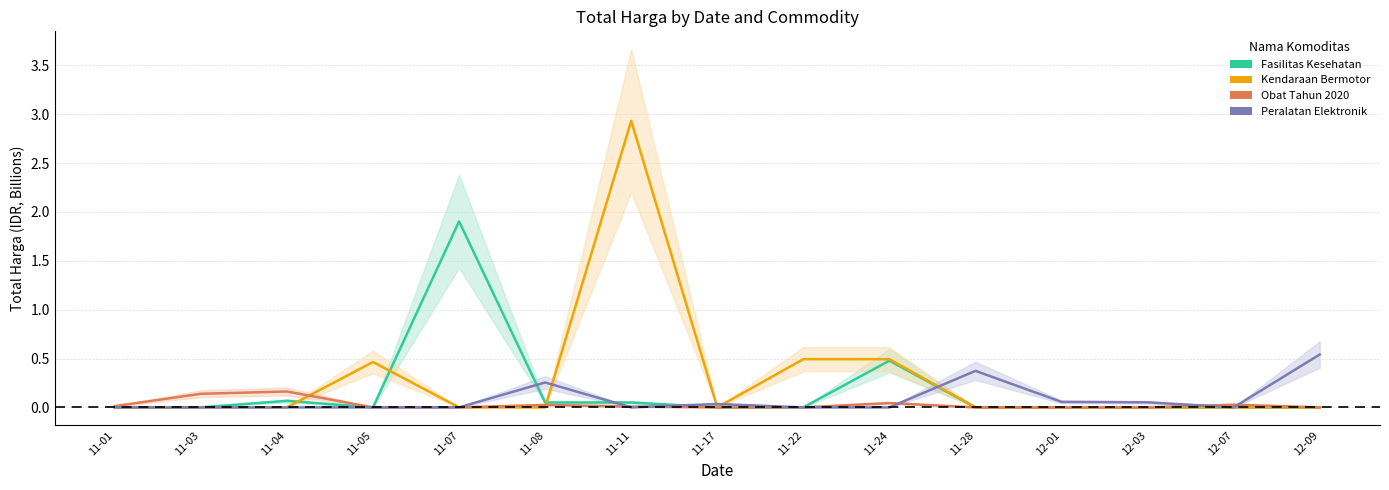

In Kendaraan Bermotor, how many points are higher than both neighbors (excluding endpoints)?

2